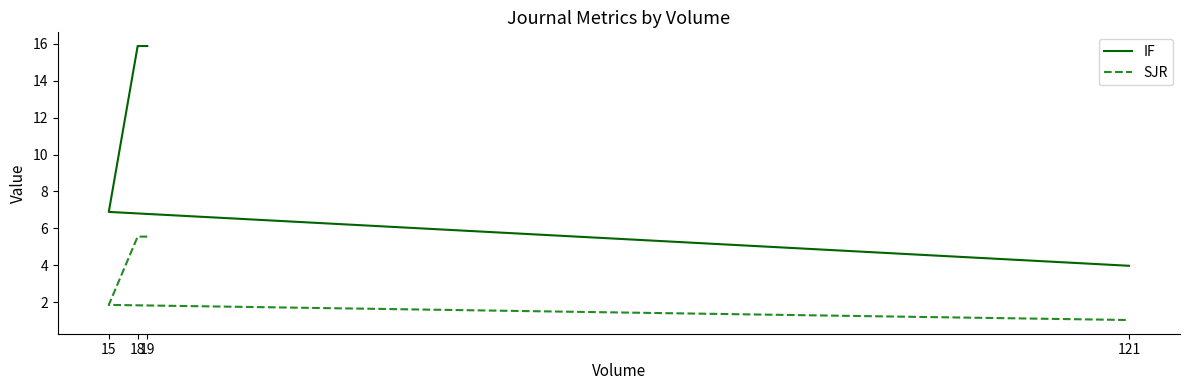

True or false: IF and SJR intersect in this chart.

False